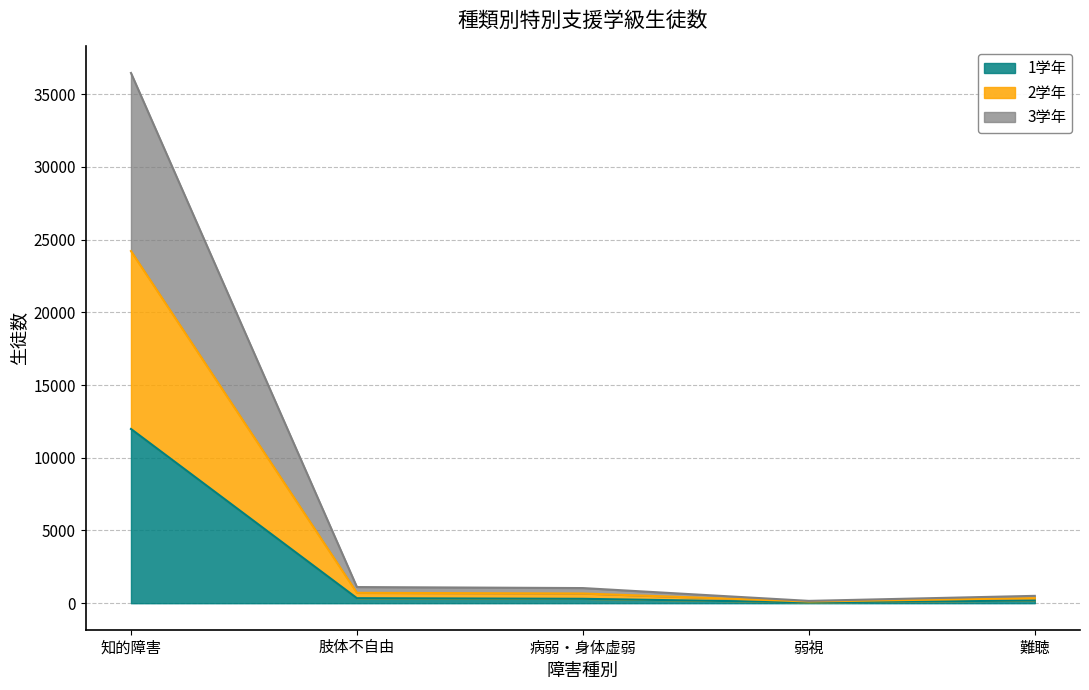

Where does the 2学年 series first go above 1041?

知的障害